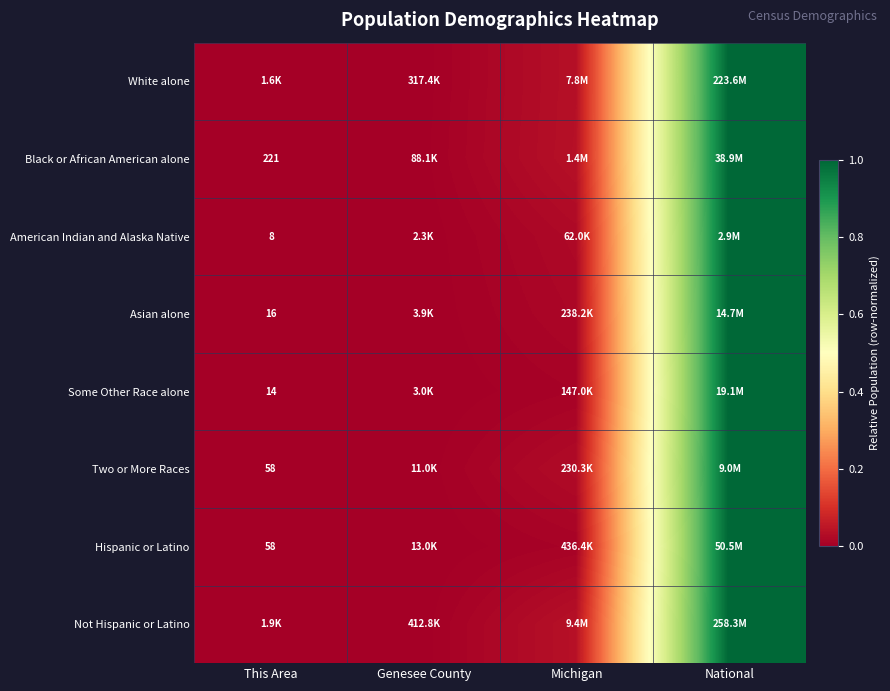

Between This Area and Genesee County, which is larger?

Genesee County